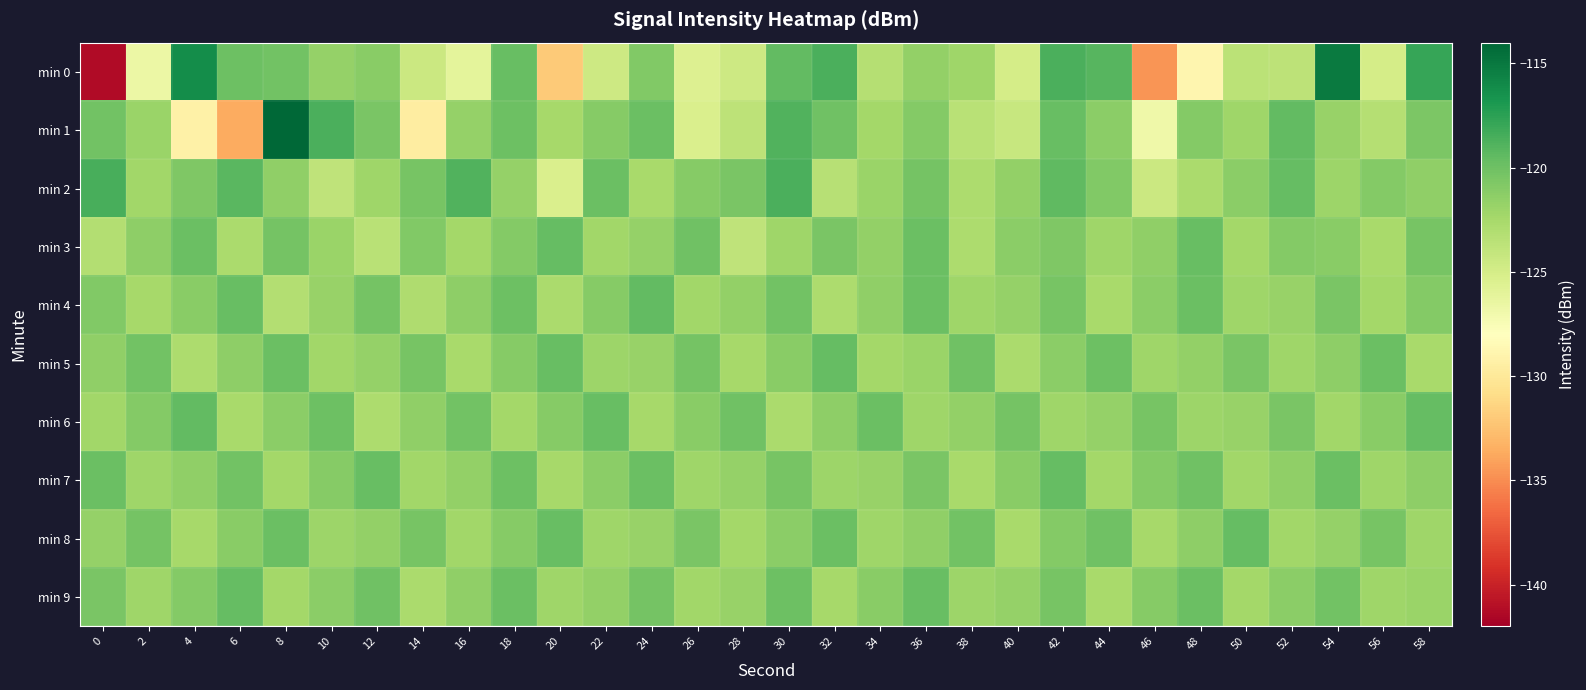

Between 20 and 42, which series saw the biggest shift?

min 0